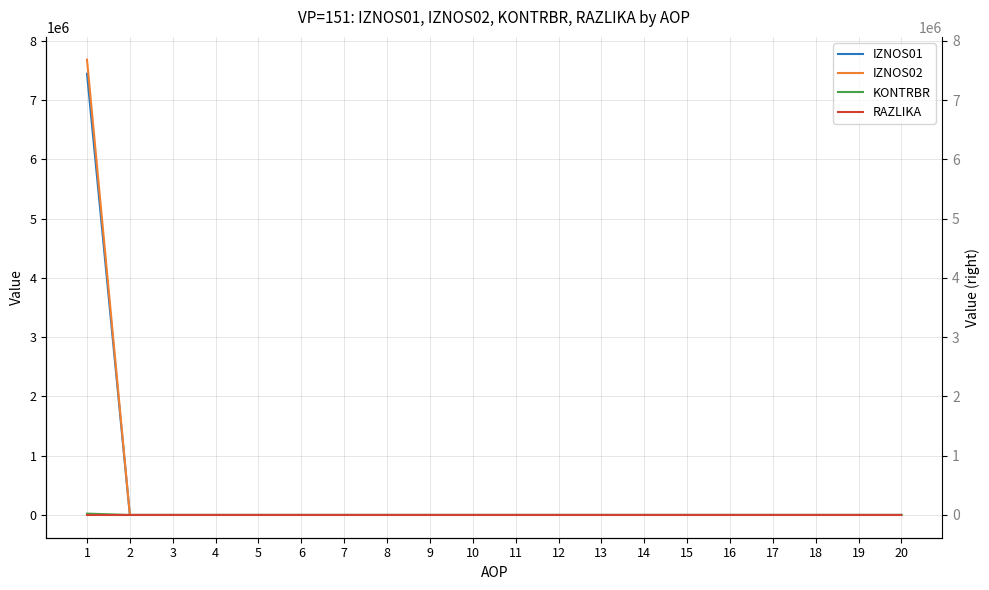

Where is RAZLIKA nearest to the value 0?

2